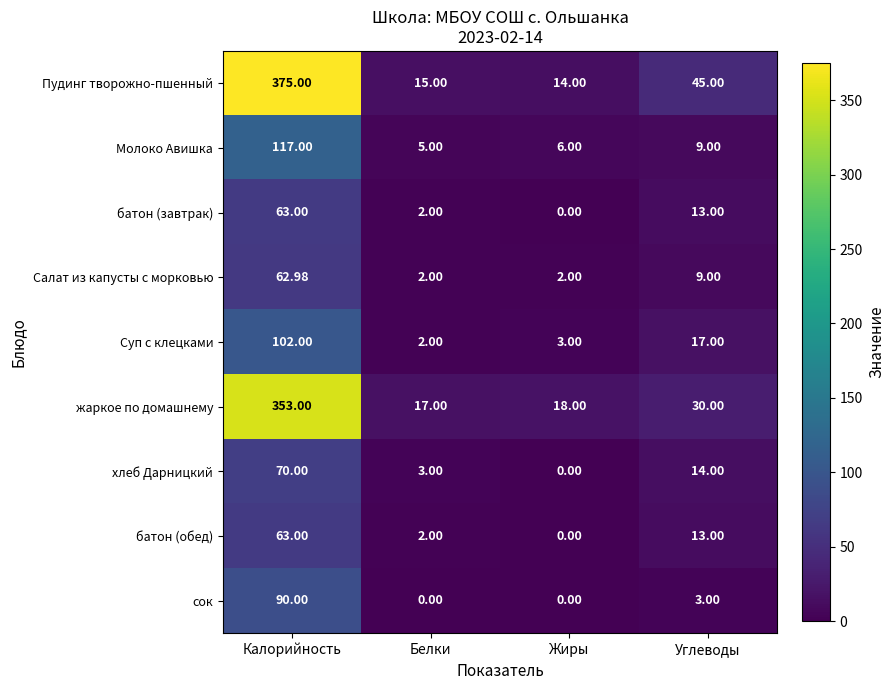

List the labels in order of Пудинг творожно-пшенный value, largest first.

Калорийность, Углеводы, Белки, Жиры